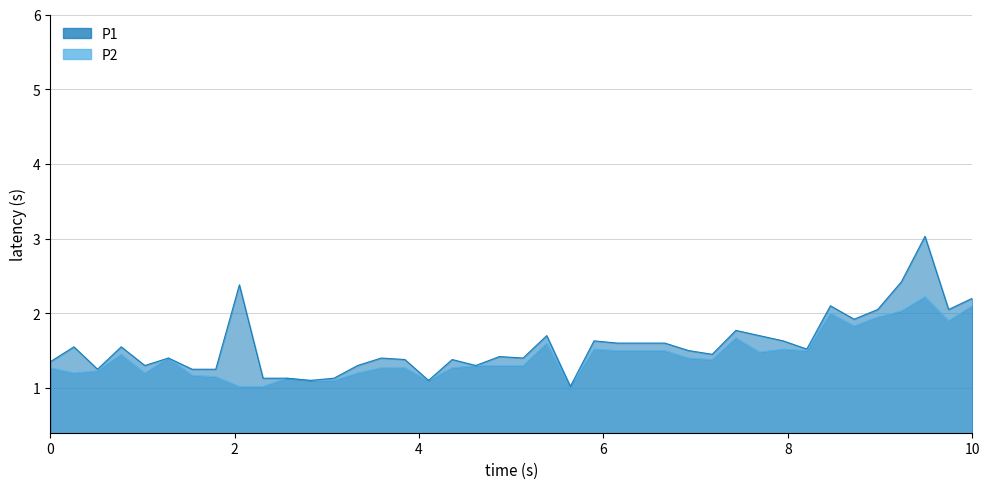

How many lines are shown in the chart?

2